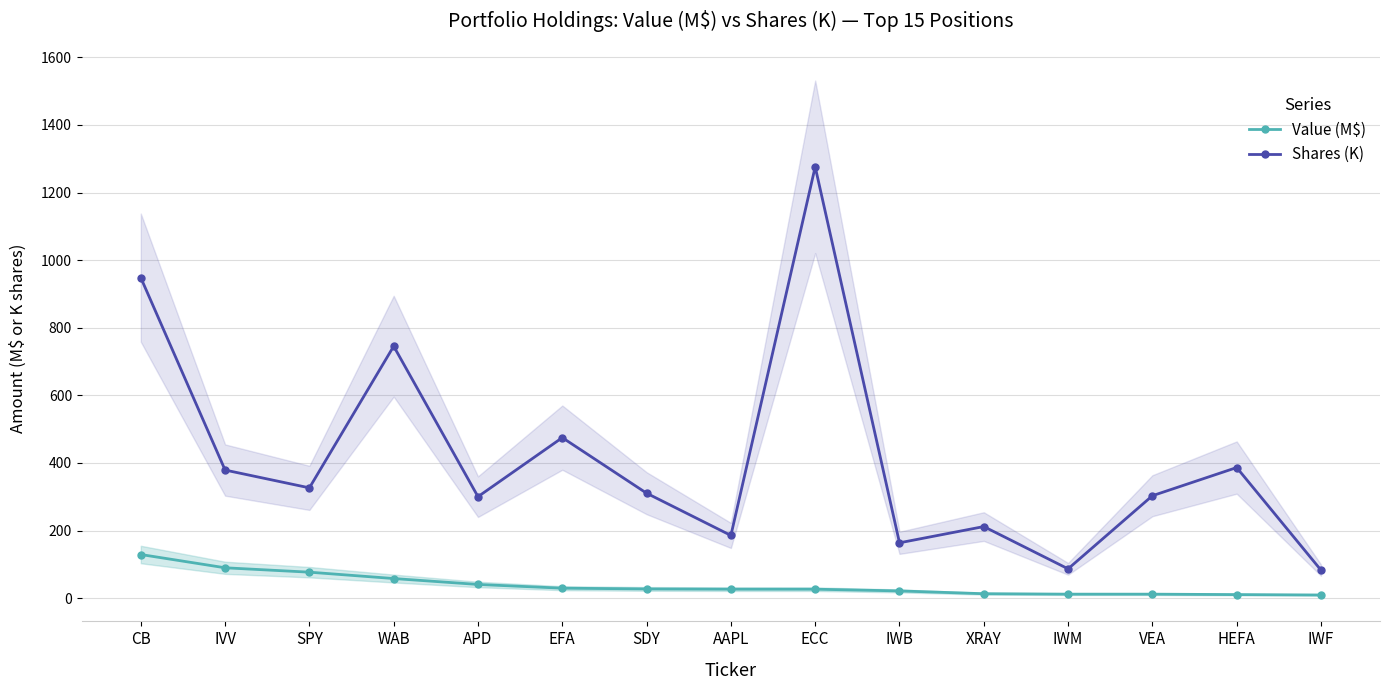

What is the difference between the highest and lowest values at VEA?

291.2